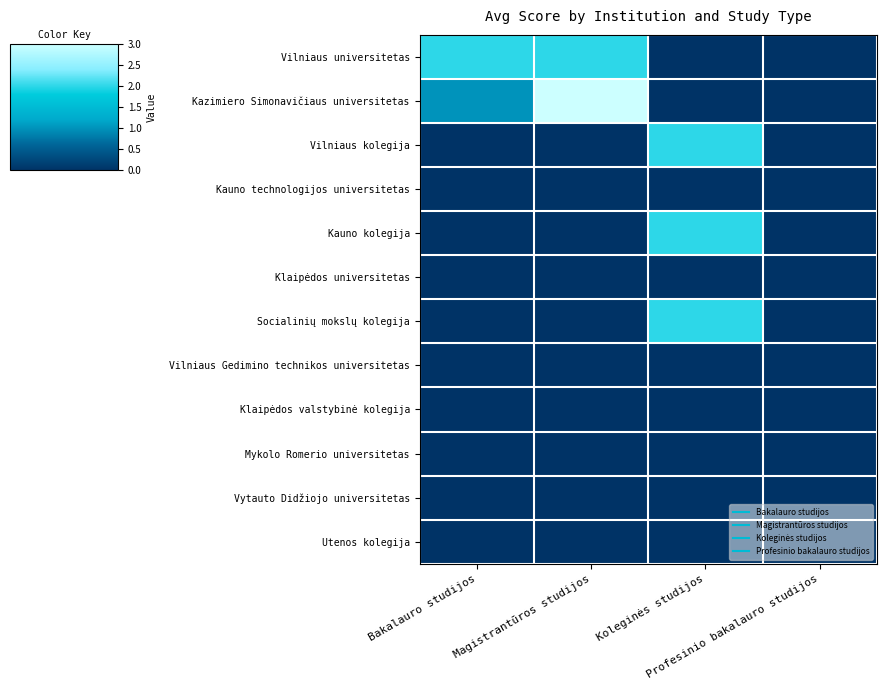

Which series has the largest range (max minus min)?

Kazimiero Simonavičiaus universitetas